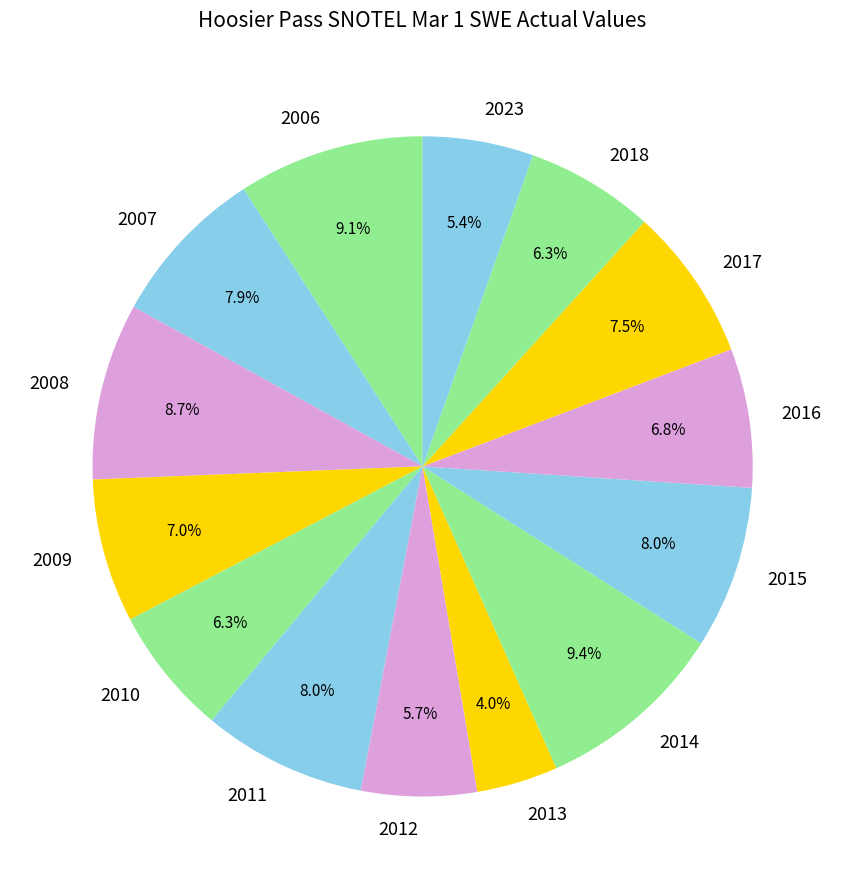

Does 2018 account for over 50% of the chart?

No